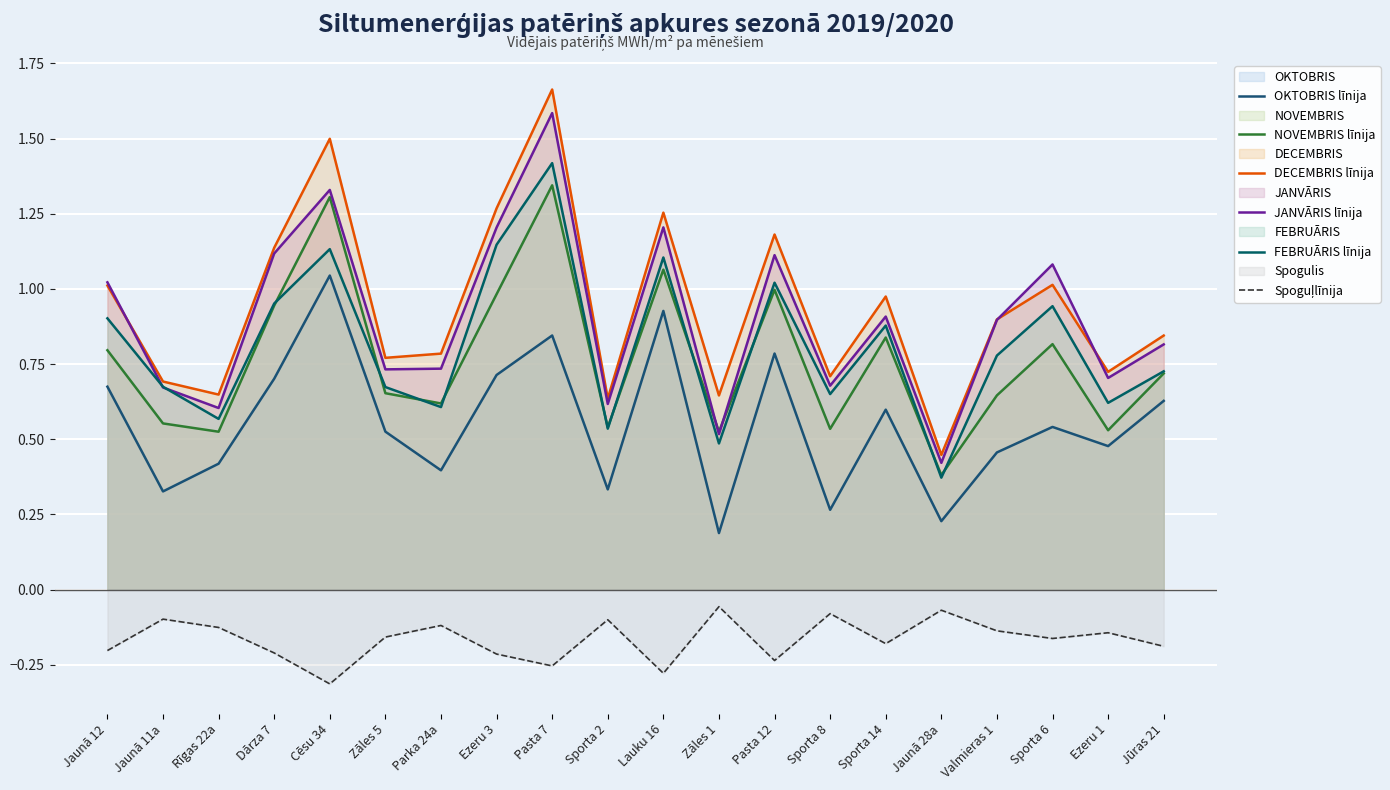

How many lines are shown in the chart?

6